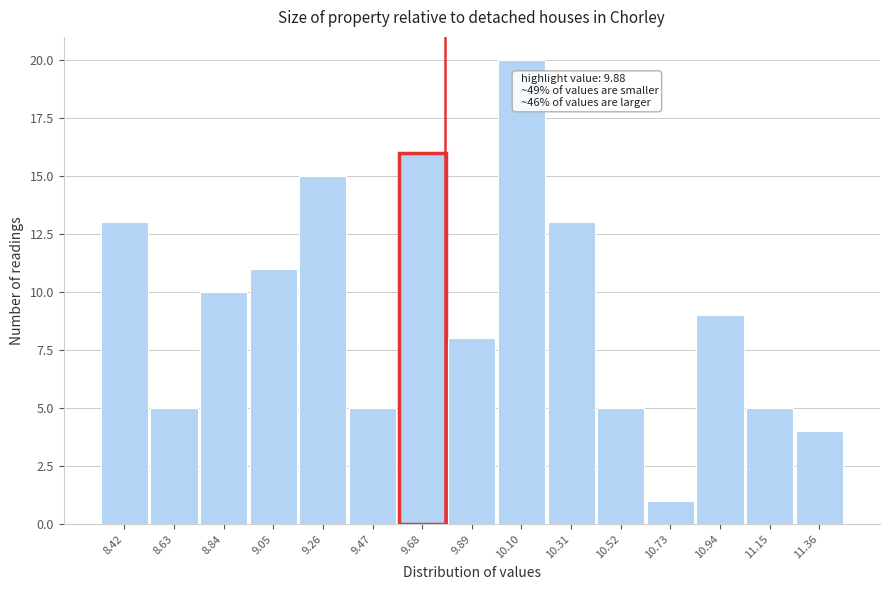

Reading left to right, list all the values displayed in this chart.

13	5	10	11	15	5	16	8	20	13	5	1	9	5	4